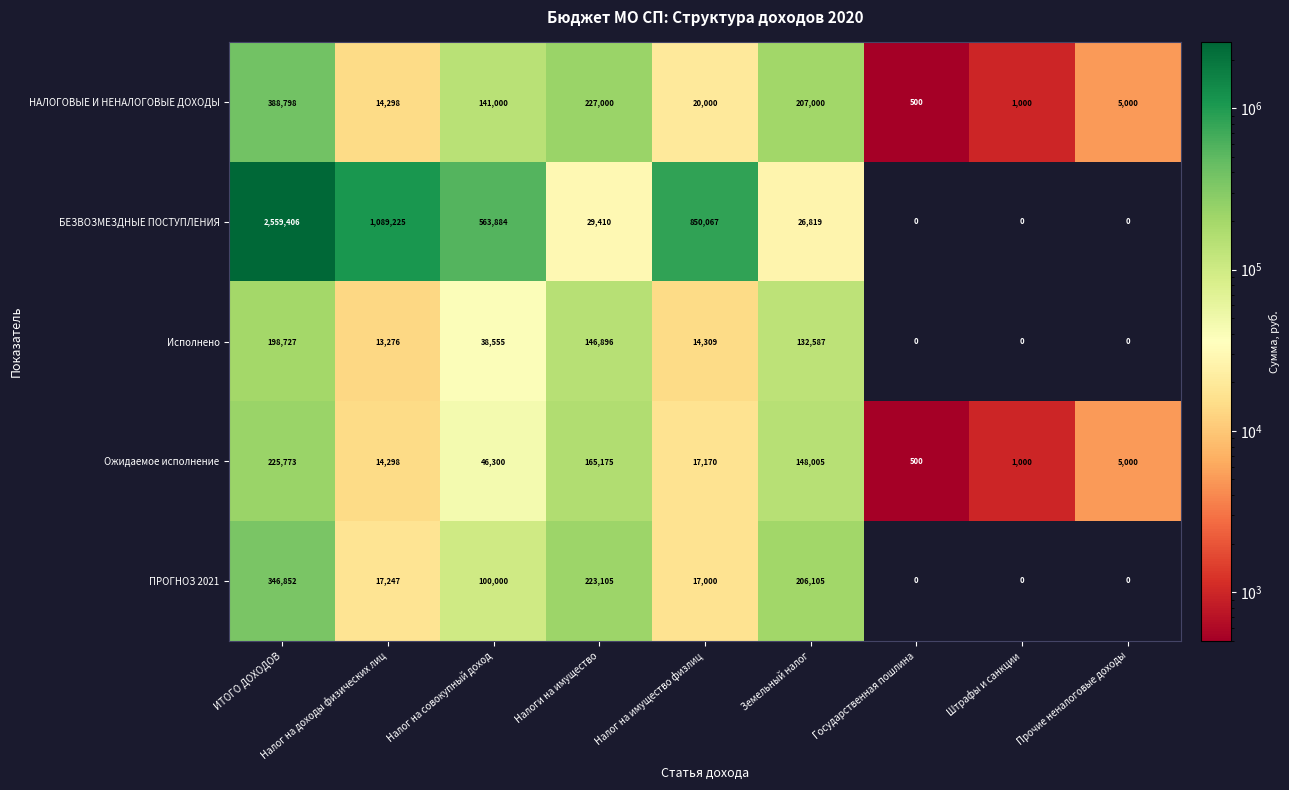

Rank the series by their maximum value, from lowest to highest.

Исполнено, Ожидаемое исполнение, ПРОГНОЗ 2021, НАЛОГОВЫЕ И НЕНАЛОГОВЫЕ ДОХОДЫ, БЕЗВОЗМЕЗДНЫЕ ПОСТУПЛЕНИЯ